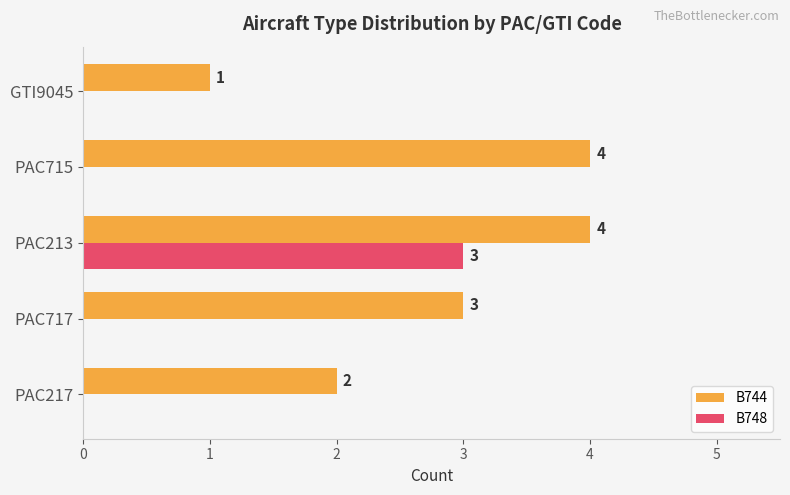

At which category is the sum across all series the highest?

PAC213